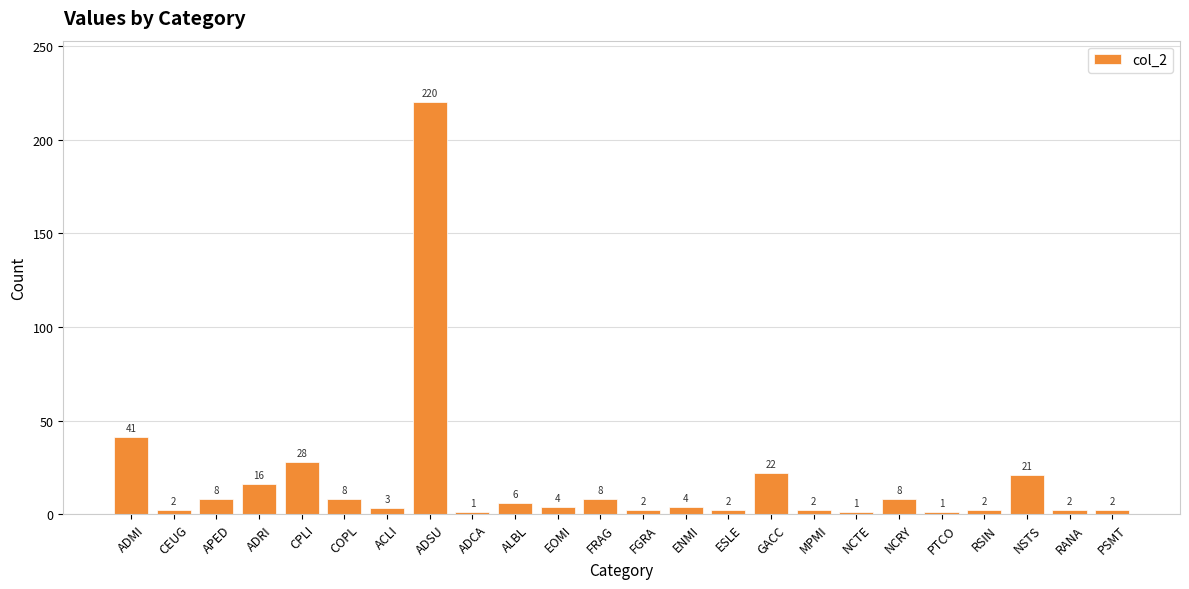

Reading left to right, extract all data points from this chart.

ADMI=41	CEUG=2	APED=8	ADRI=16	CPLI=28	COPL=8	ACLI=3	ADSU=220	ADCA=1	ALBL=6	EOMI=4	FRAG=8	FGRA=2	ENMI=4	ESLE=2	GACC=22	MPMI=2	NCTE=1	NCRY=8	PTCO=1	RSIN=2	NSTS=21	RANA=2	PSMT=2